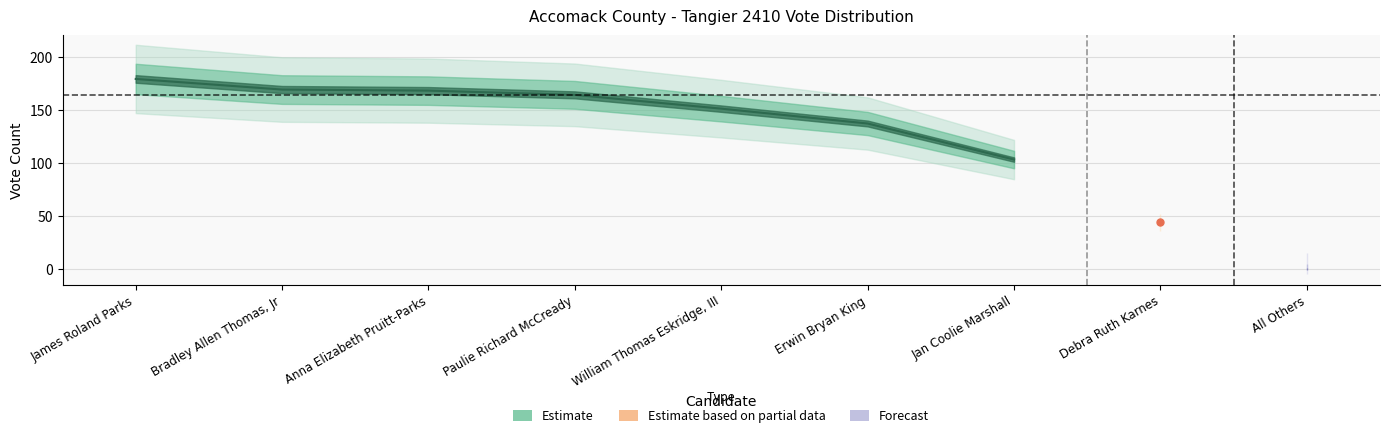

Read the value at 4.

151